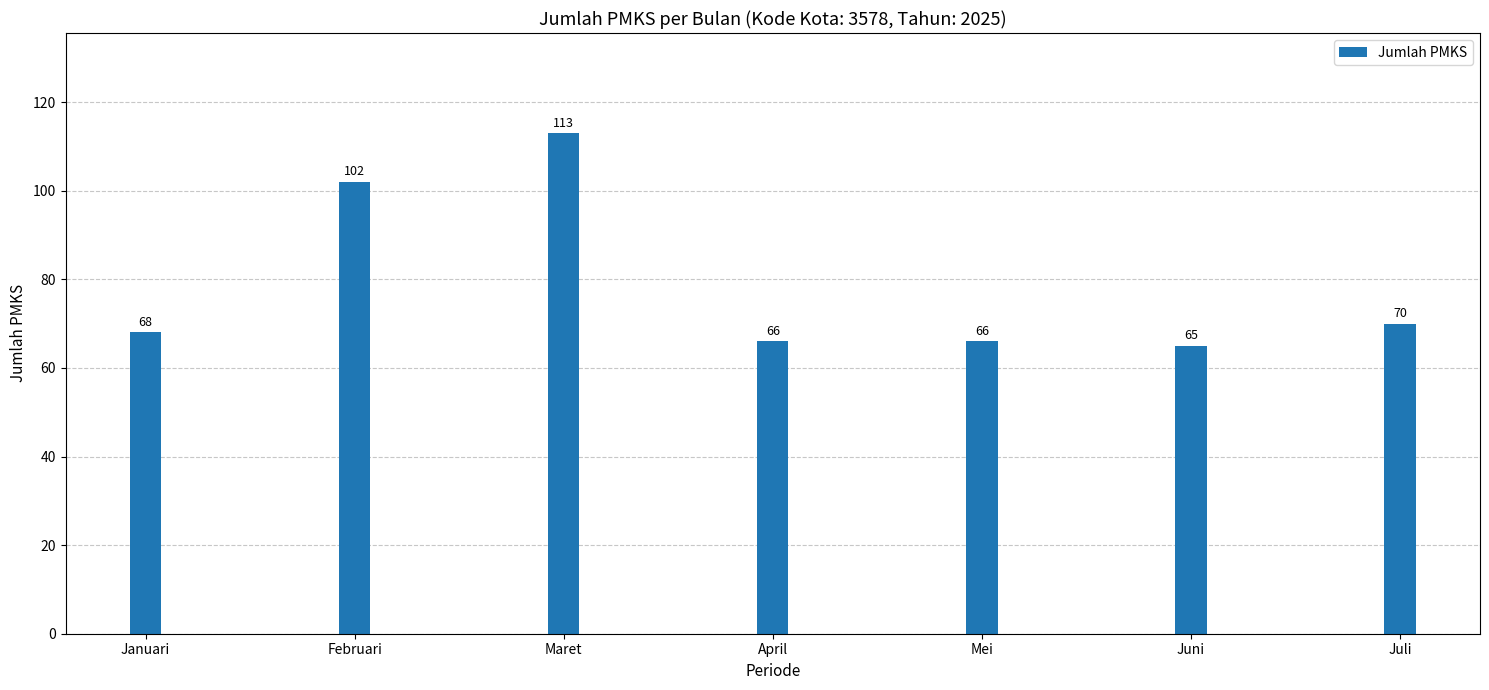

What is the ratio of the value at Juli to the value at Juni?

1.1